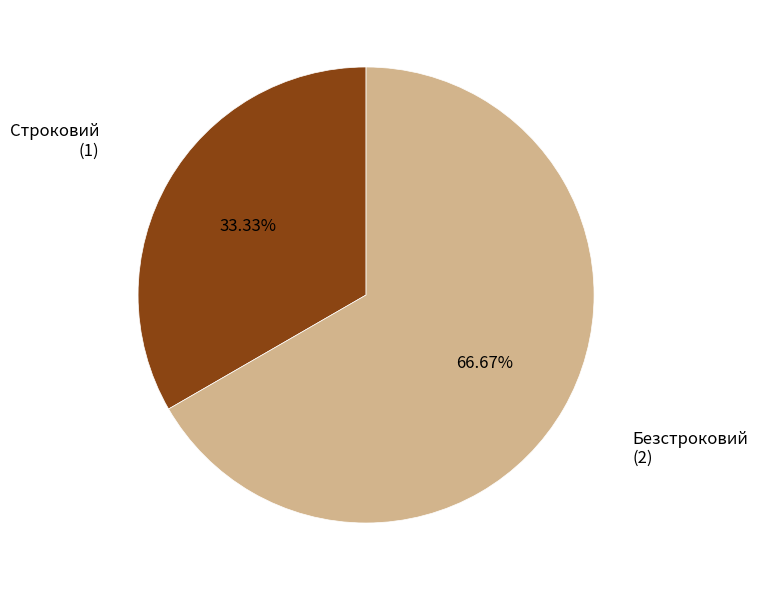

Does any single category account for the majority?

Yes